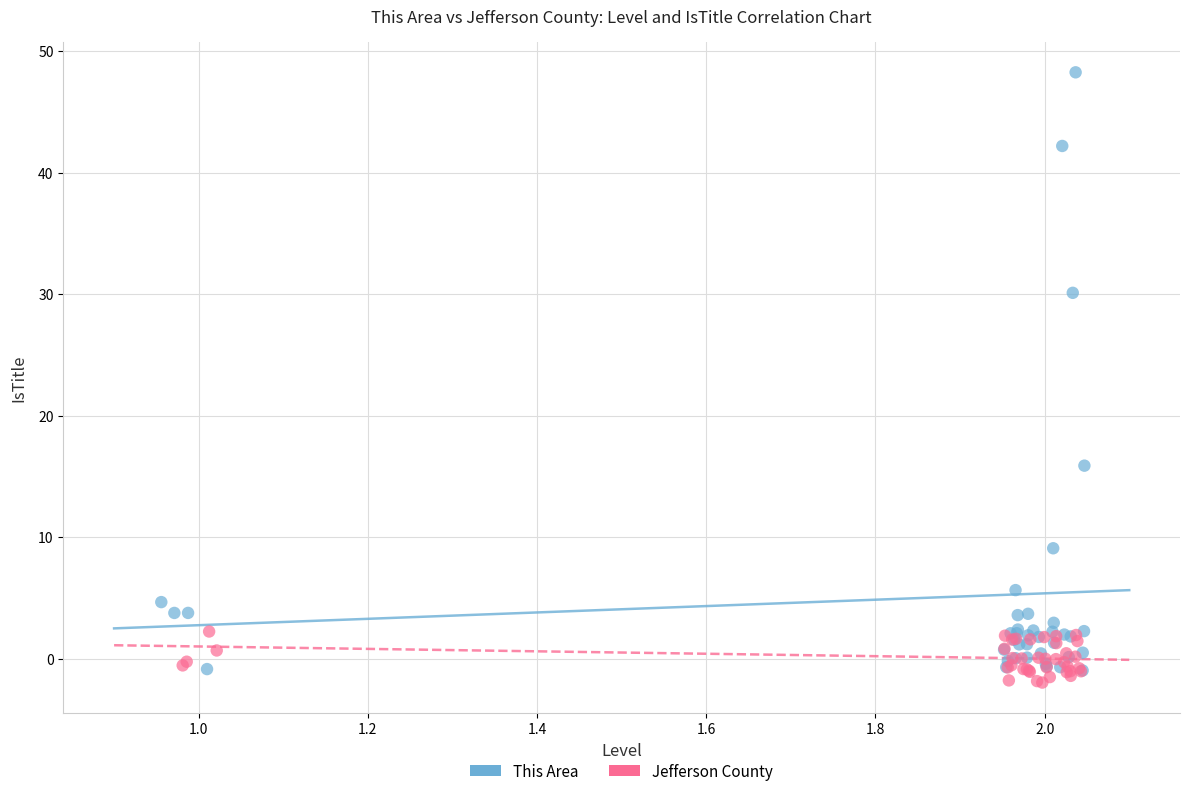

Which series contains the highest Y value?

This Area